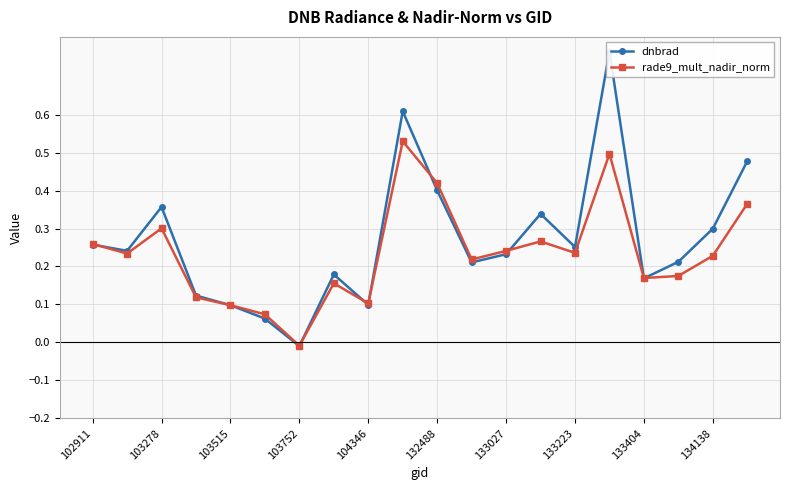

True or false: rade9_mult_nadir_norm has more than 2 interior local peaks.

True